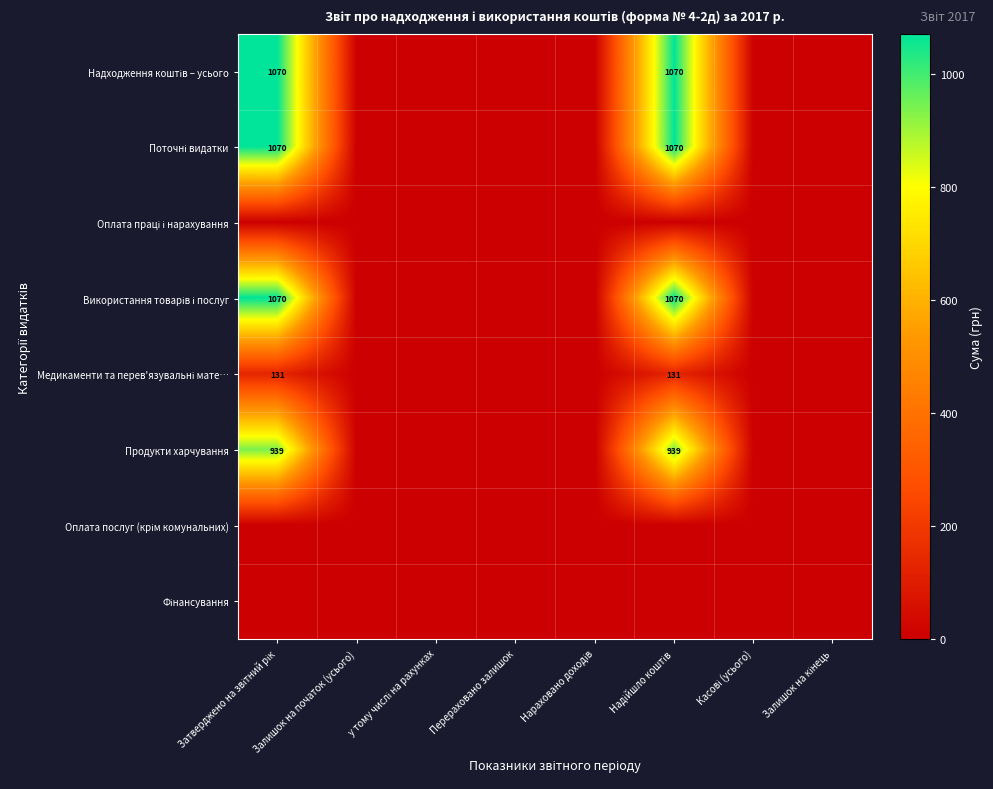

How many data points does each series have?

8